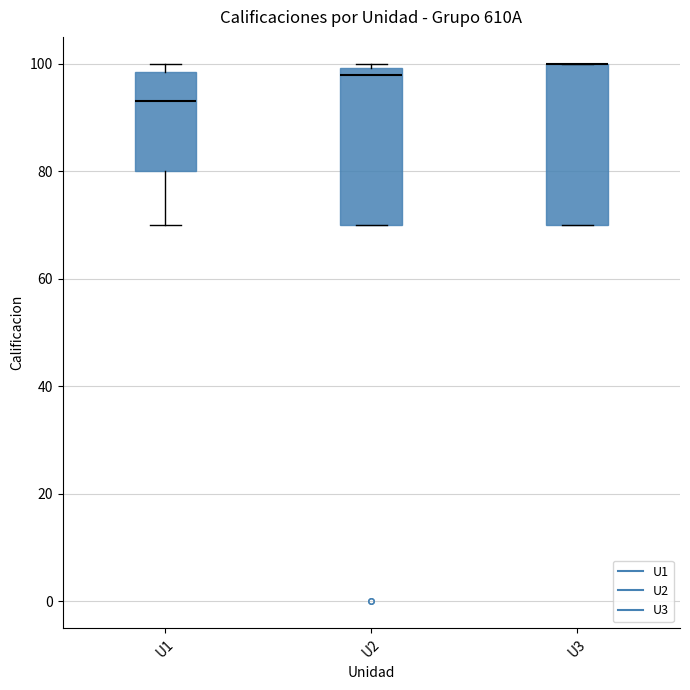

Where is the lower edge of the box for U1 on the y-axis? The values are not printed on the chart, so give them approximately, as read against the axis.

80